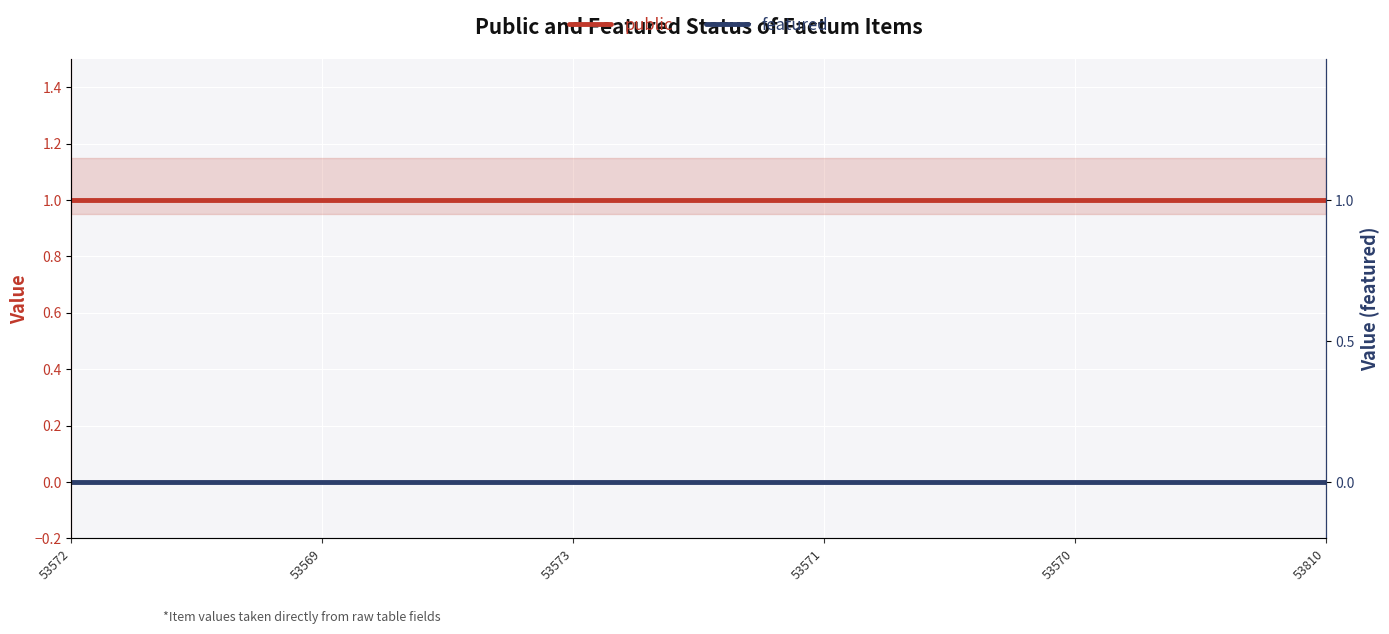

At how many categories does at least one series exceed 0?

6